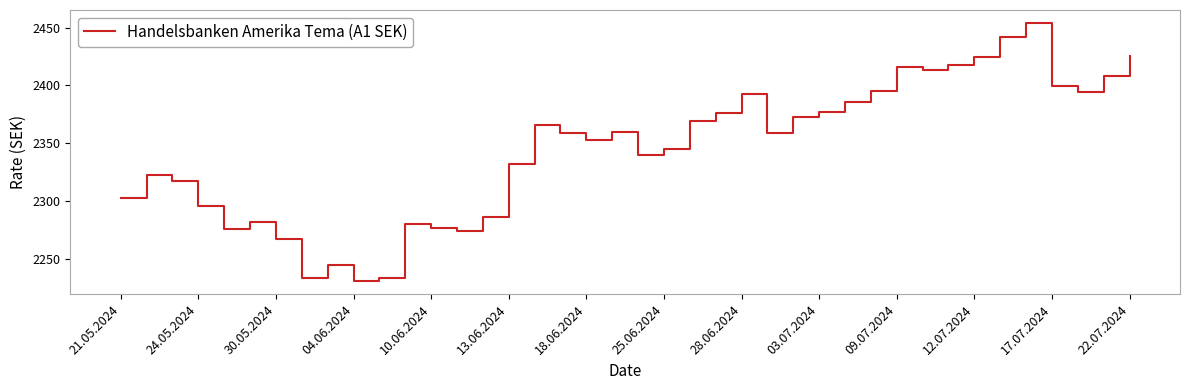

What is the greatest value displayed?

2454.0